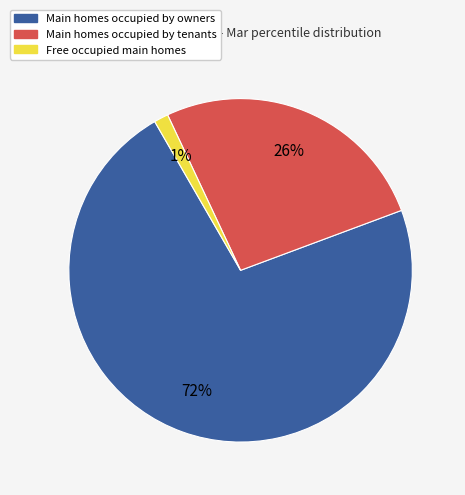

Count the number of slices in the pie.

3